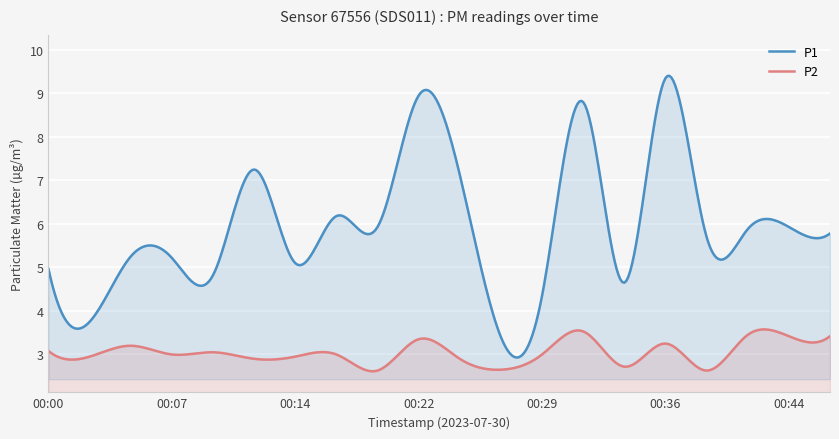

Rank the series at 00:29 from highest to lowest value.

P1, P2